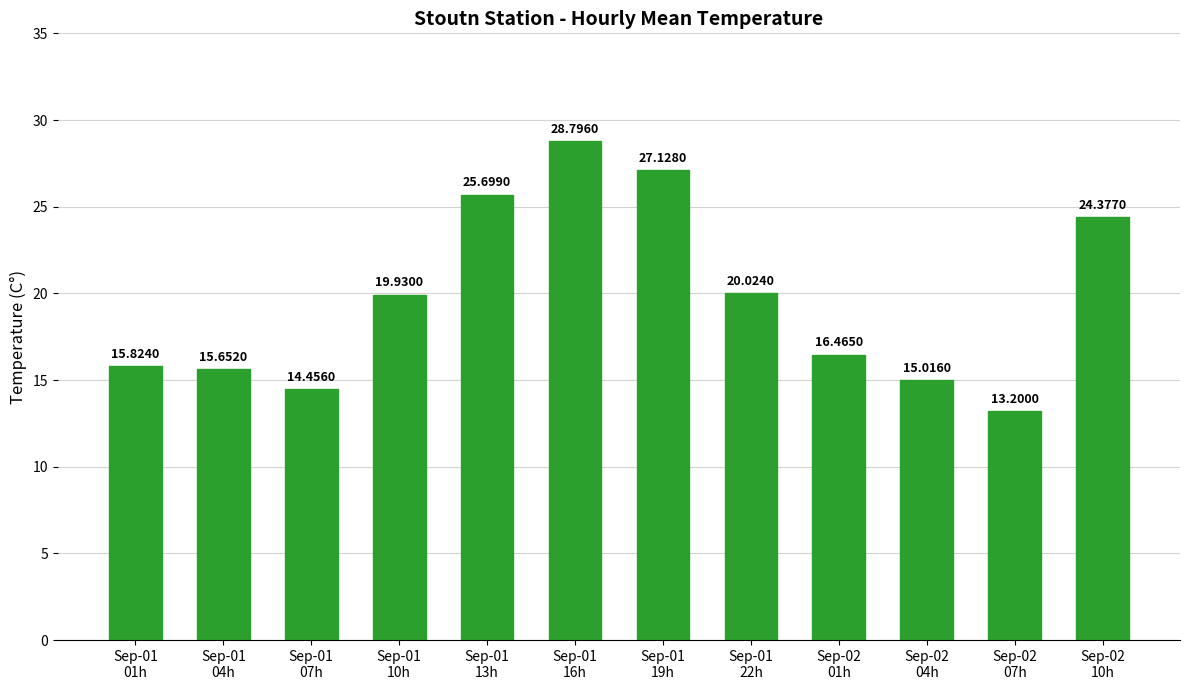

Which has a higher value, Sep-01
04h or Sep-01
10h?

Sep-01
10h